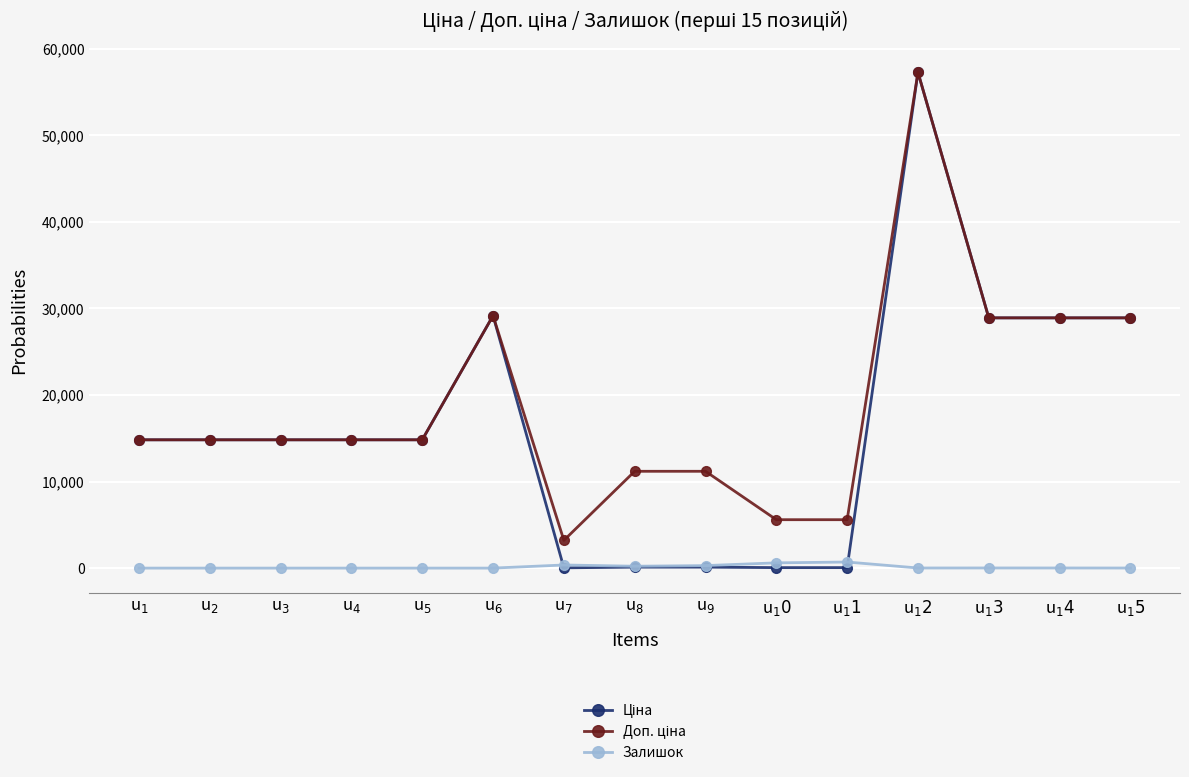

Count the number of categories in the chart.

15